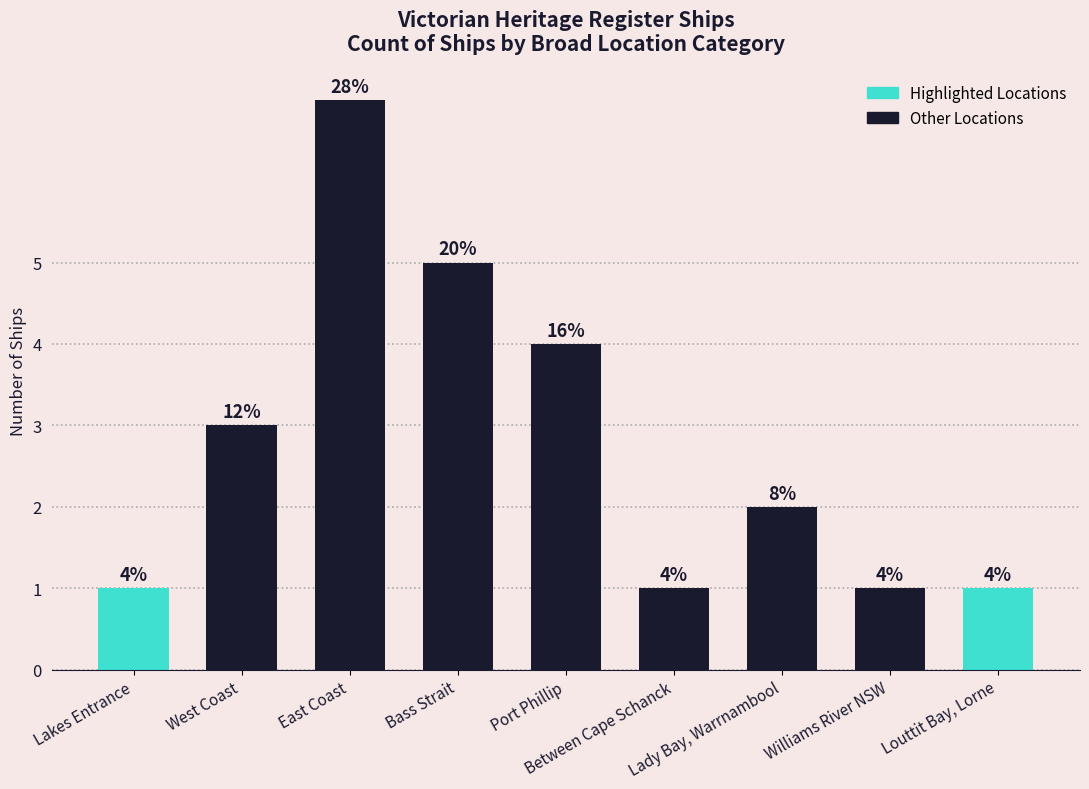

At which category does the chart reach its minimum across all series?

Lakes Entrance